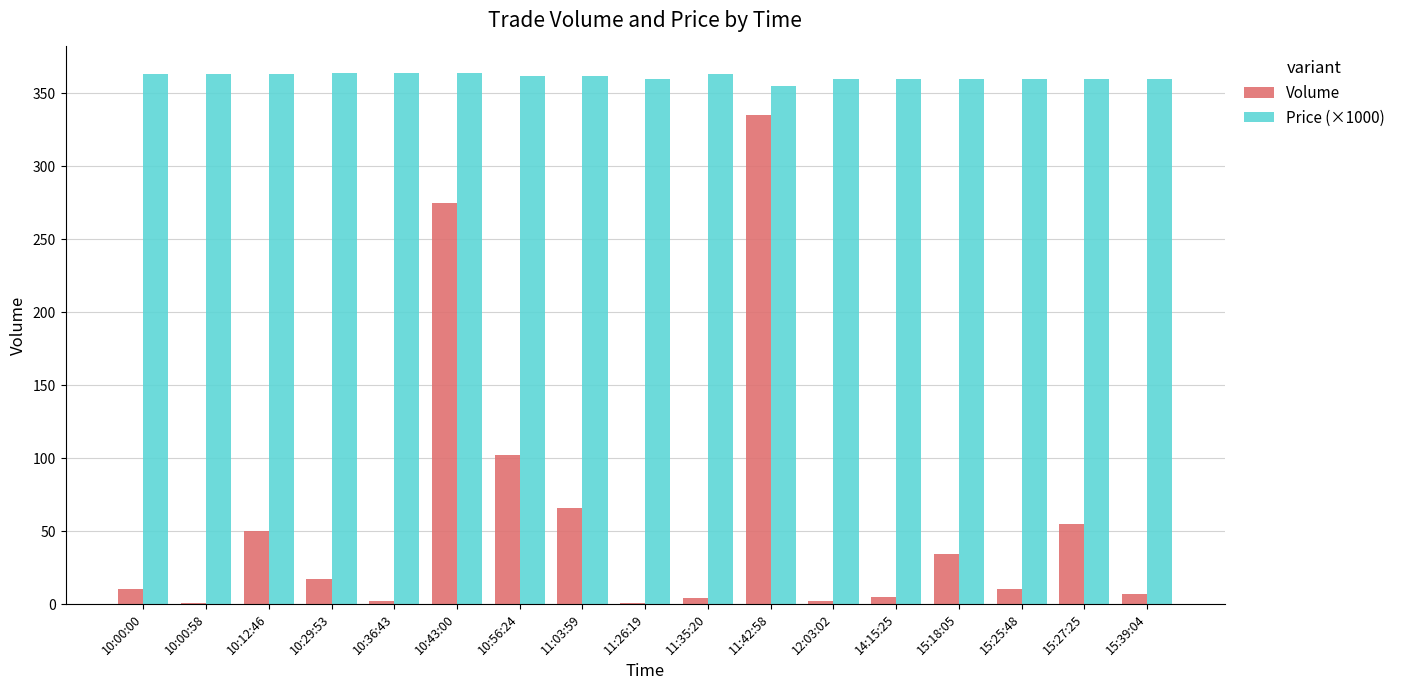

Count the number of categories in the chart.

17